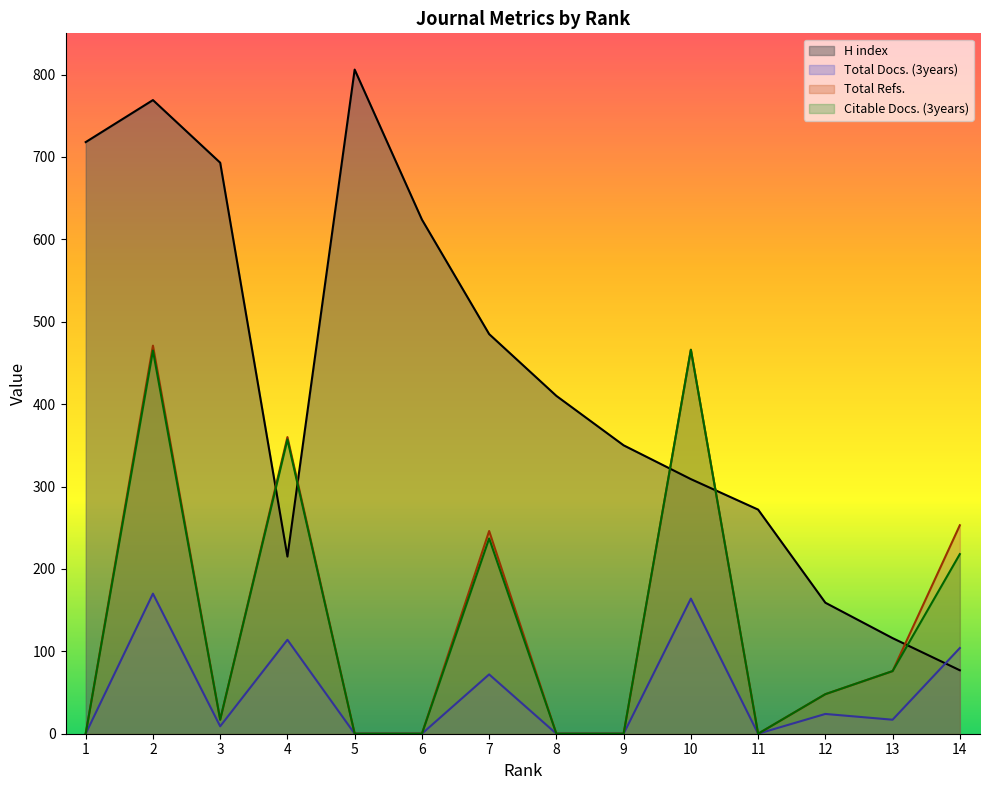

How many values in the Citable Docs. (3years) series are below 48?

7